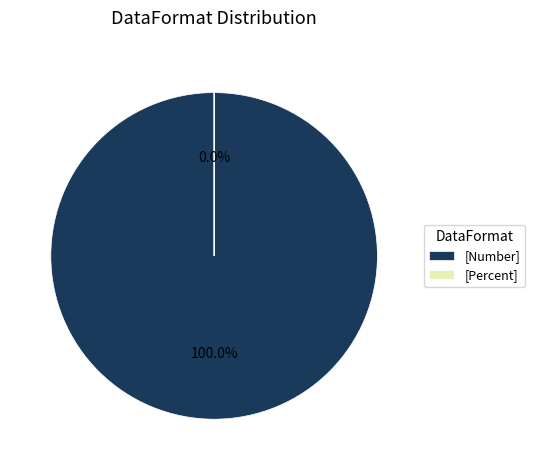

How many slices are in this pie chart?

2